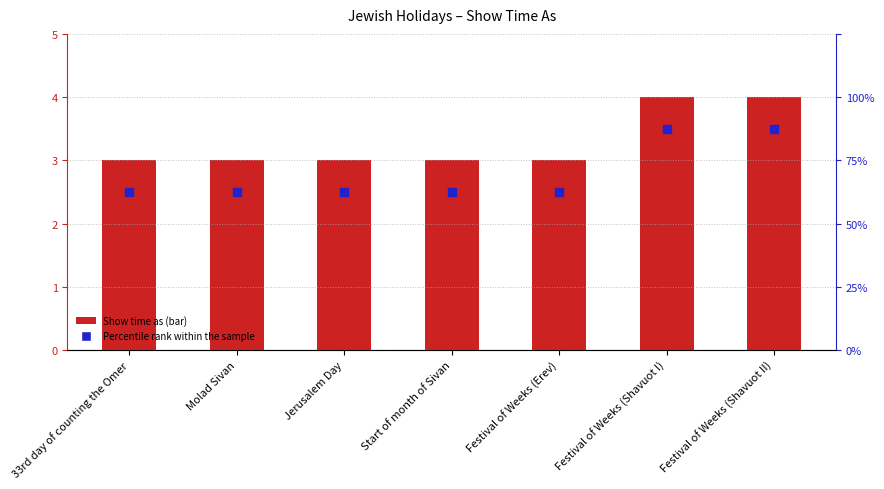

Is the value of Show time as at Jerusalem Day greater than the value of Percentile rank at 33rd day of counting the Omer?

Yes